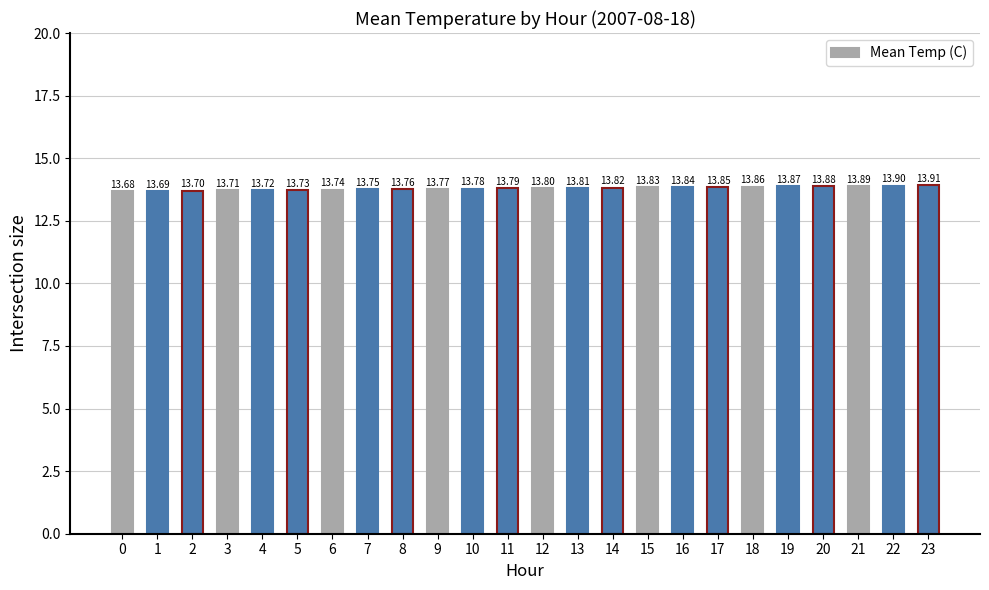

Which has a higher value, 7 or 3?

7